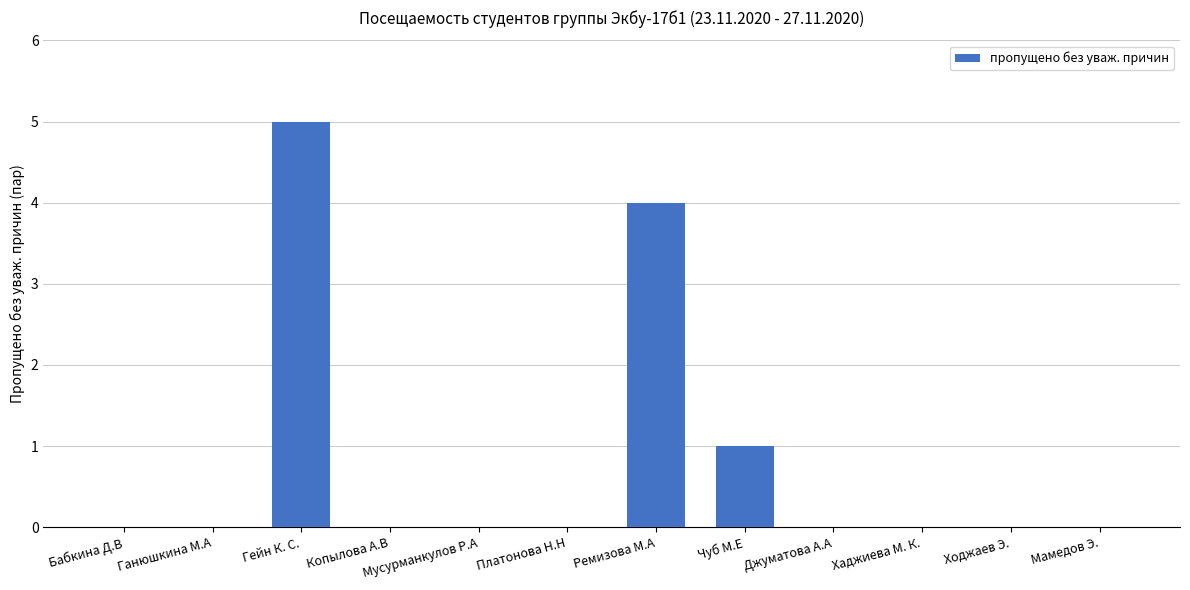

What is the sum of all values?

10